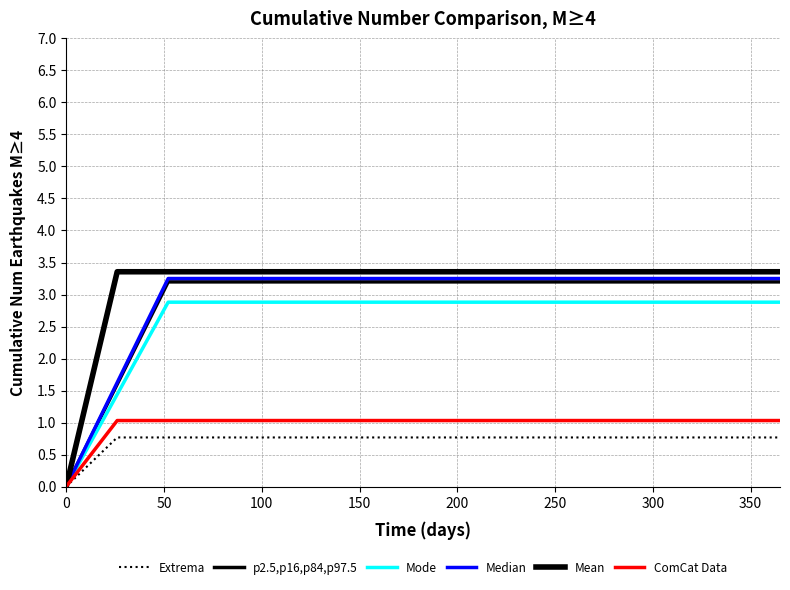

At which category is the sum across all series the highest?

50